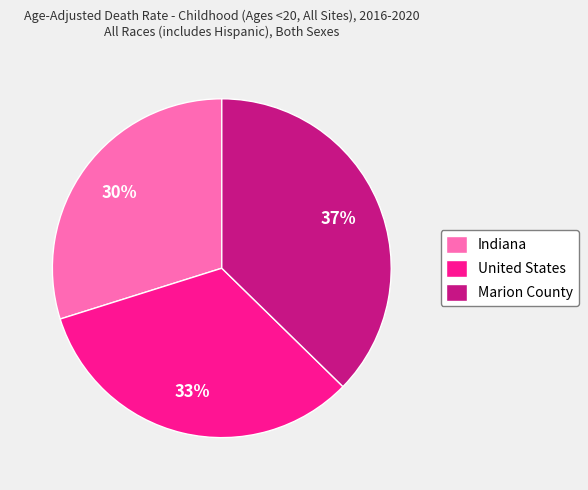

What percentage is the United States slice, to the nearest percent?

33%